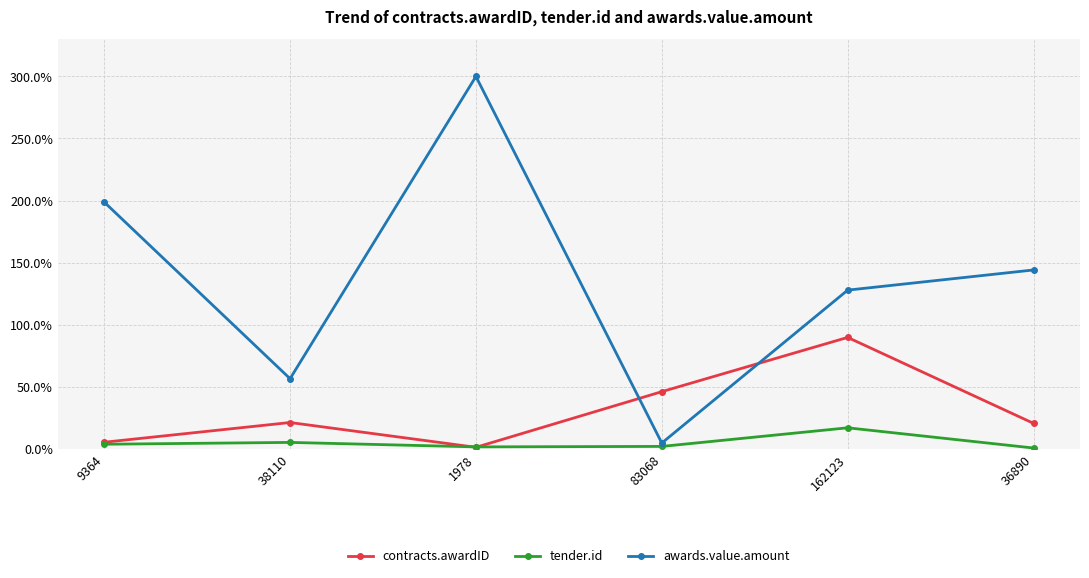

At which category does the chart reach its peak across all series?

1978